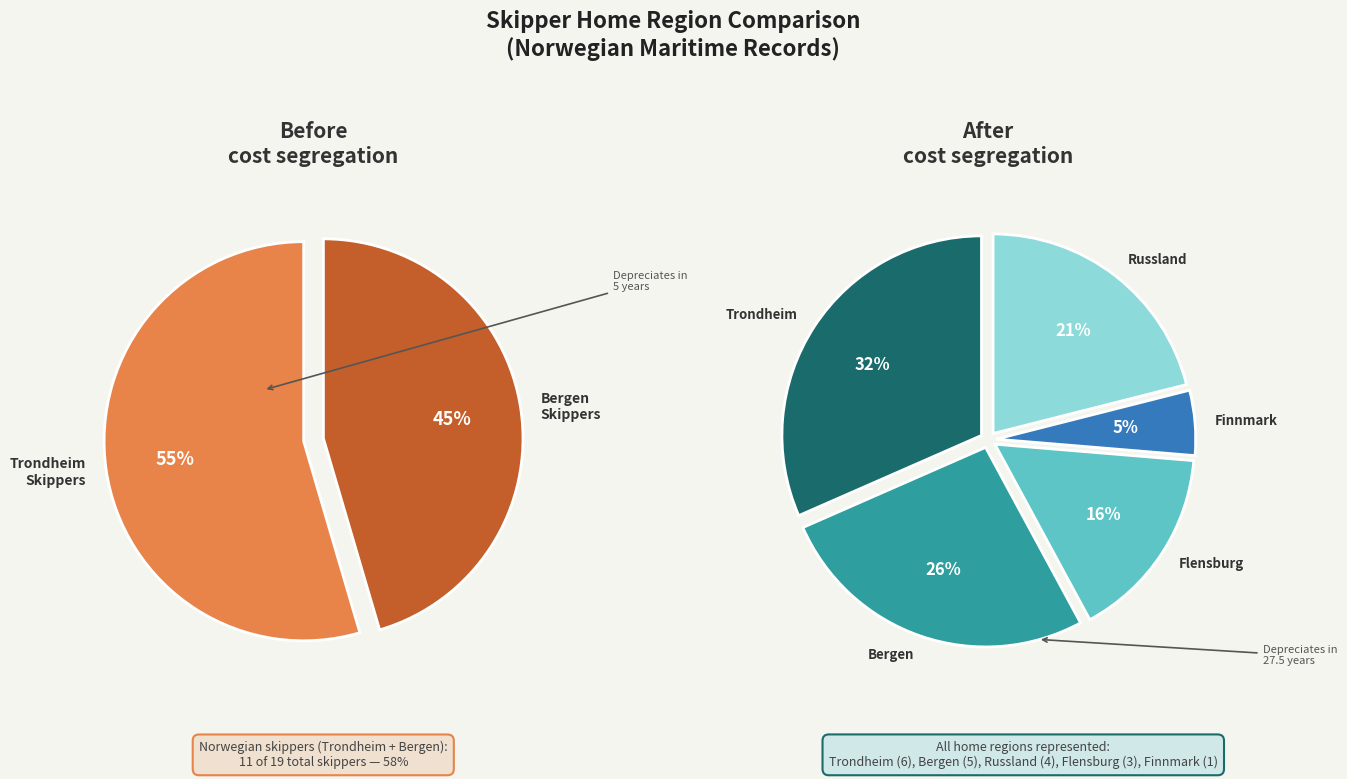

Which has a higher value, Trondheim or Finnmark?

Trondheim